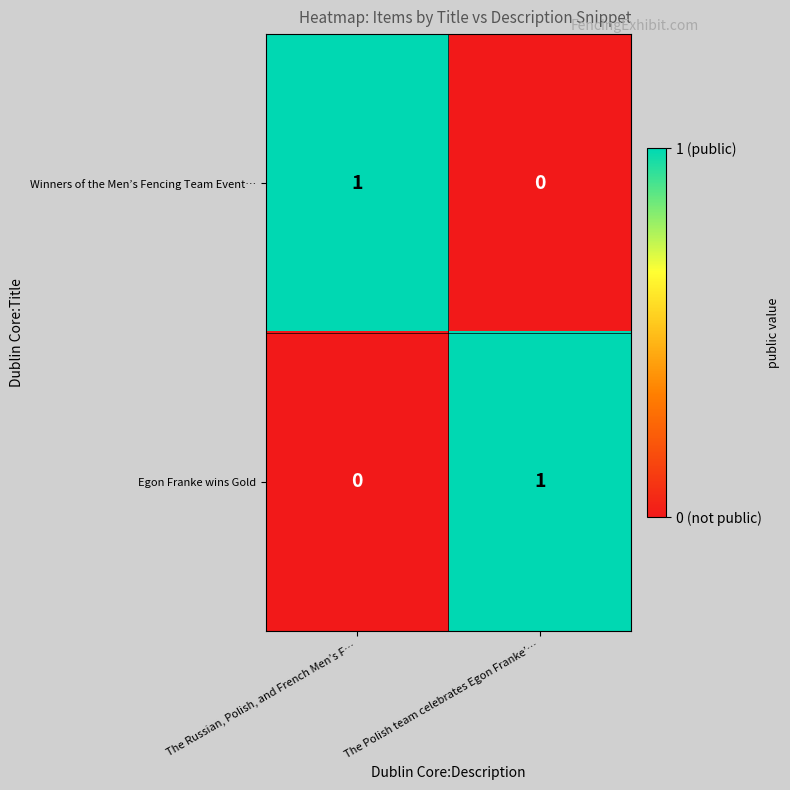

Where is Egon Franke wins Gold nearest to the value 0?

The Russian, Polish, and French Men’s F…